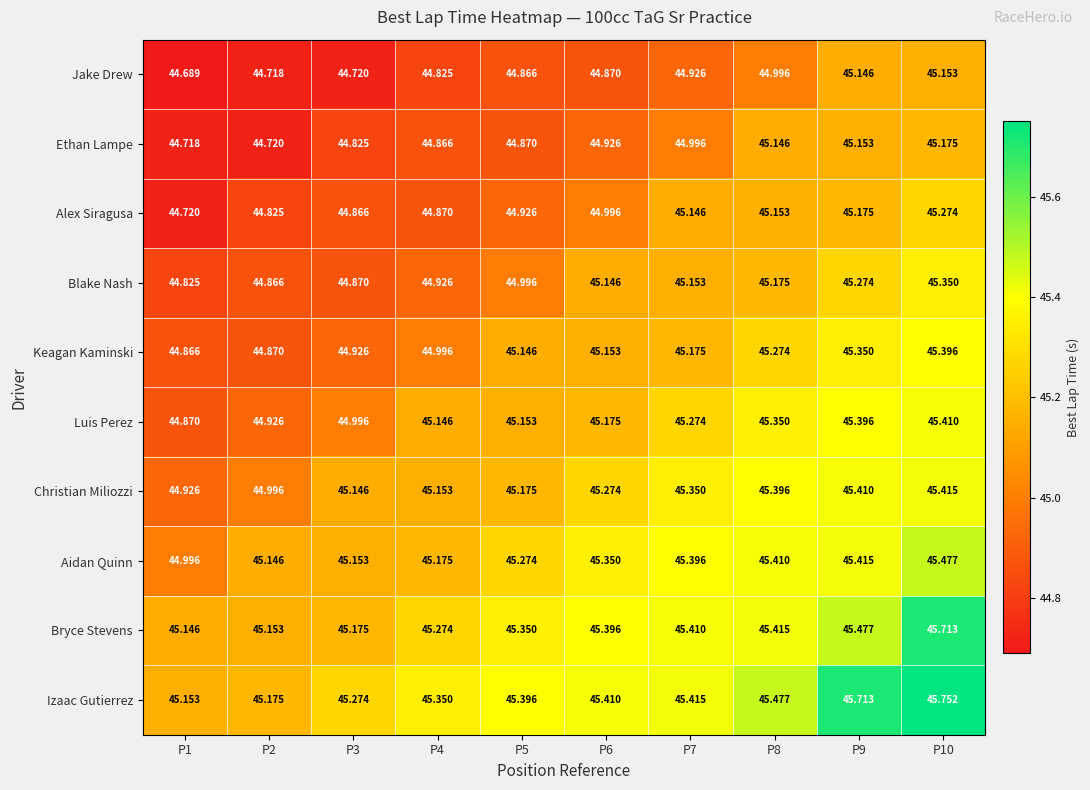

Rank the series by their maximum value, from lowest to highest.

Jake Drew, Ethan Lampe, Alex Siragusa, Blake Nash, Keagan Kaminski, Luis Perez, Christian Miliozzi, Aidan Quinn, Bryce Stevens, Izaac Gutierrez